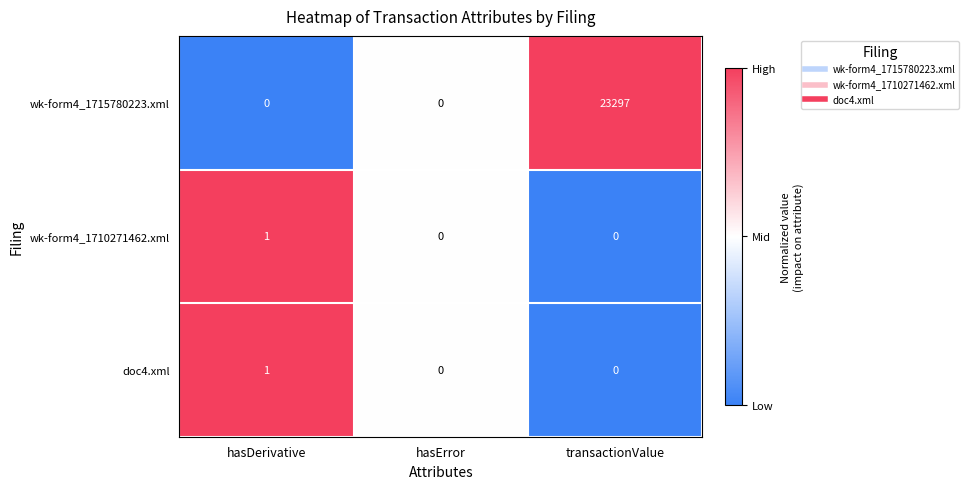

Reading left to right, extract all data points from this chart.

wk-form4_1715780223.xml: 0	0	23297
wk-form4_1710271462.xml: 1	0	0
doc4.xml: 1	0	0